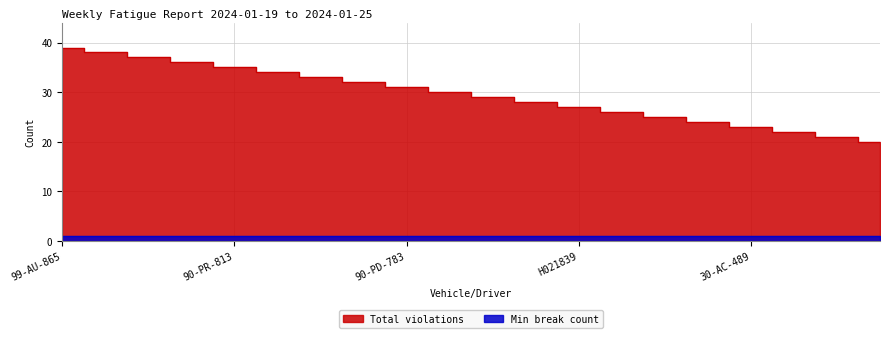

Rank the categories by value from highest to lowest.

99-AU-865, TEM7 0347, TEM2U 8568, 99-JE-177, 90-PR-813, H028235, 90-JL-774, 99-JR-619, 90-PD-783, 99-AU-867, 90-PD-196, 90-PK-829, H021839, H021840, 77-YE-420, 90-JL-595, 30-AC-489, 90-PZ-723, 99-JN-308, 90-PZ-840